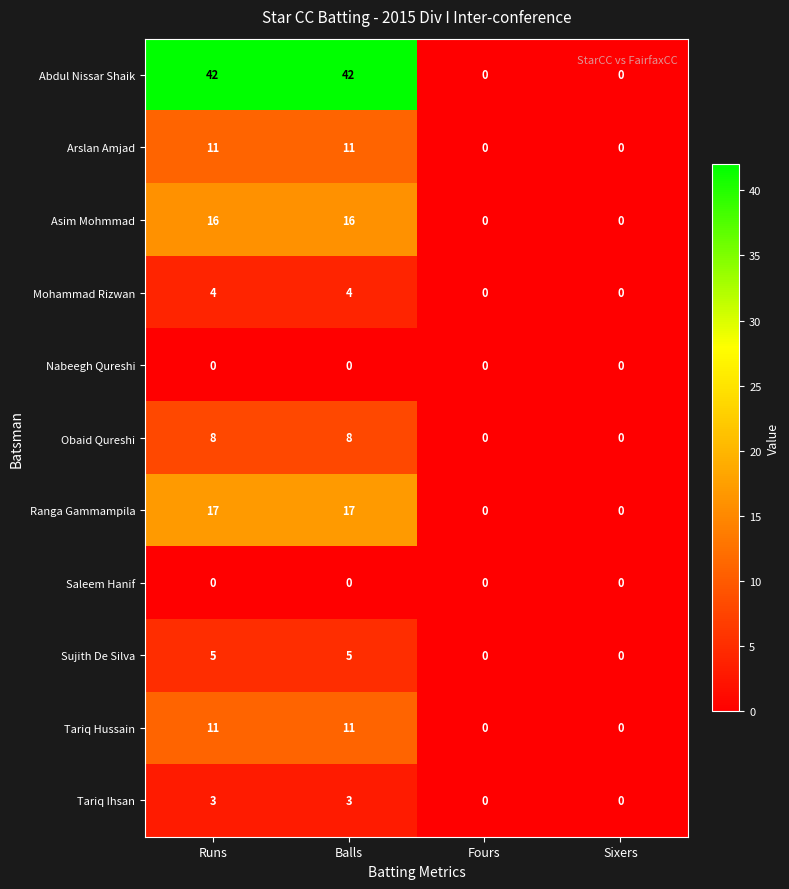

How many series are shown in this chart?

11